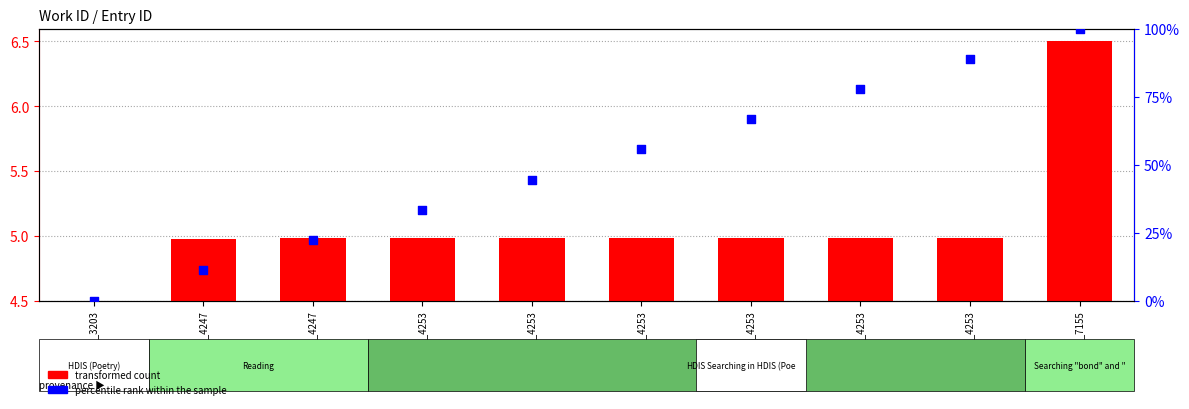

Which series reaches the minimum Y coordinate?

transformed count